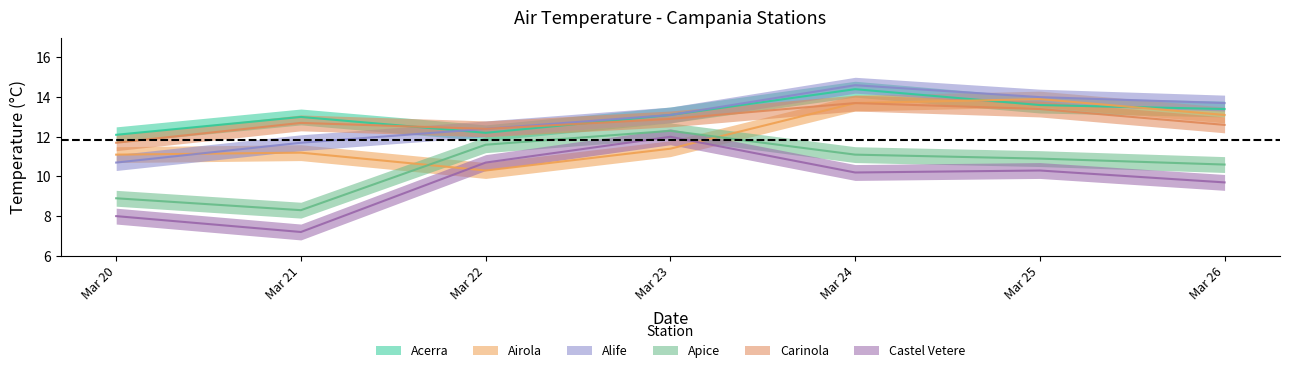

What is the highest value of the Airola series?

13.9